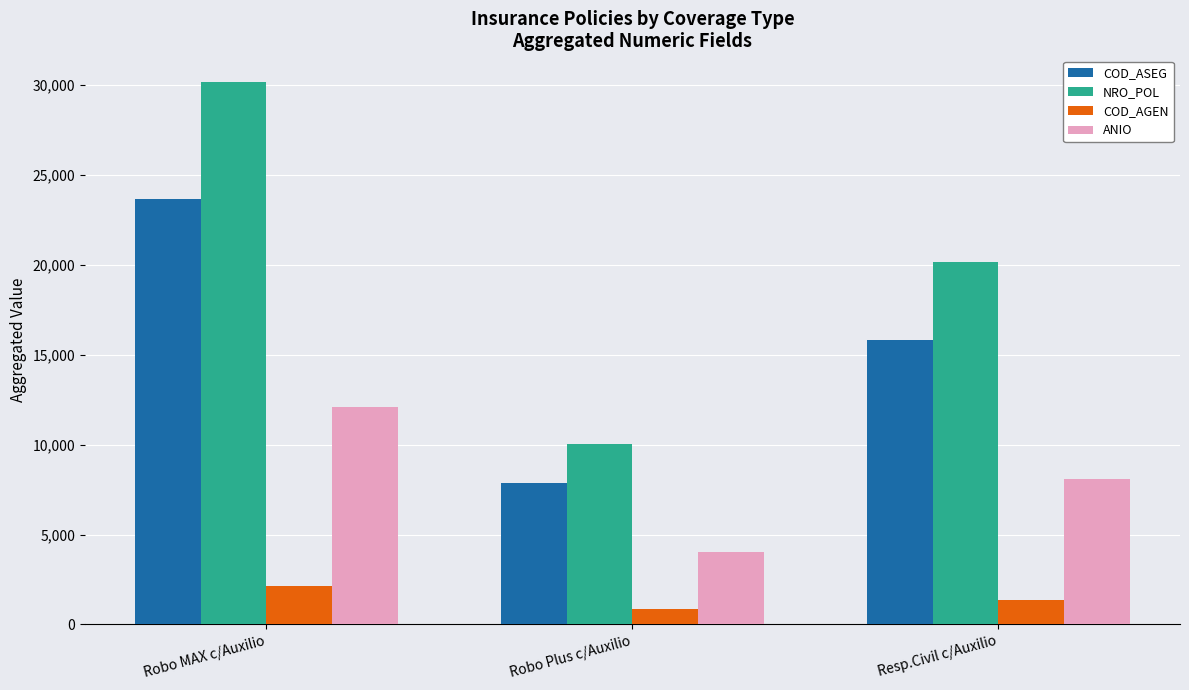

What is the difference between the ANIO values at Resp.Civil c/Auxilio and Robo Plus c/Auxilio?

4025